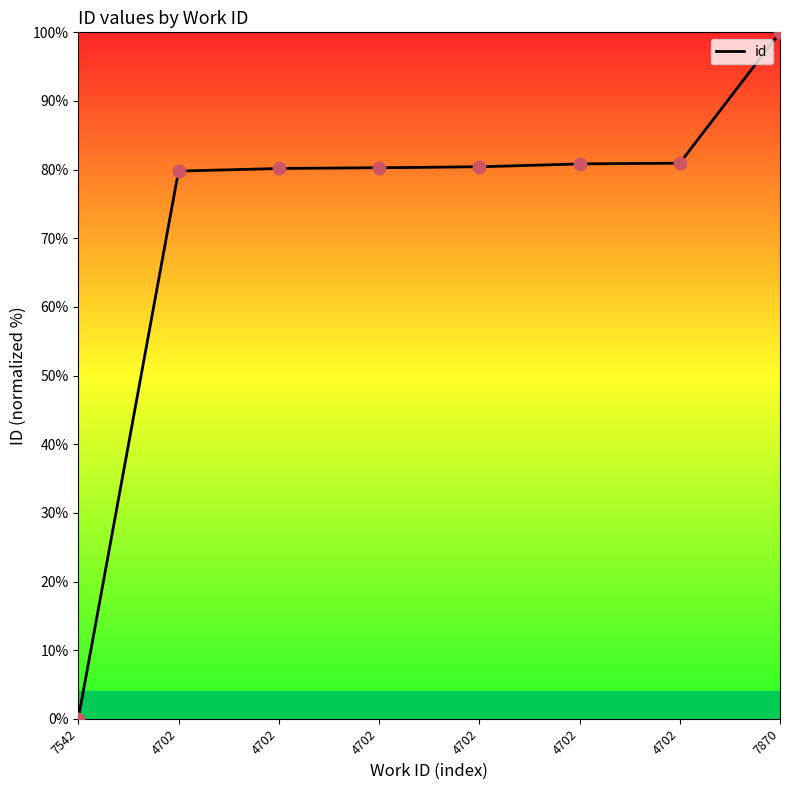

What is the change in value from 7542 to 4702?

+80.2